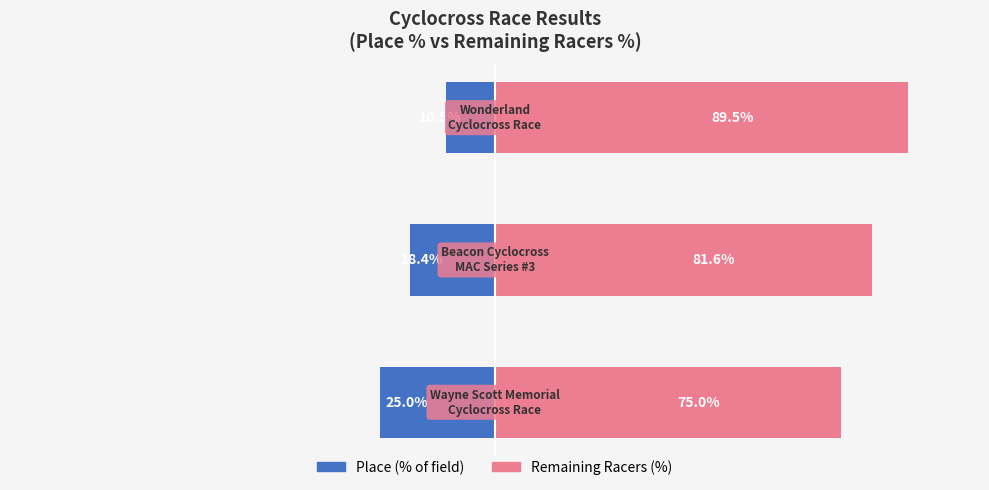

What is the sum of the Place (% of field) values at −75 and −125?

-35.5